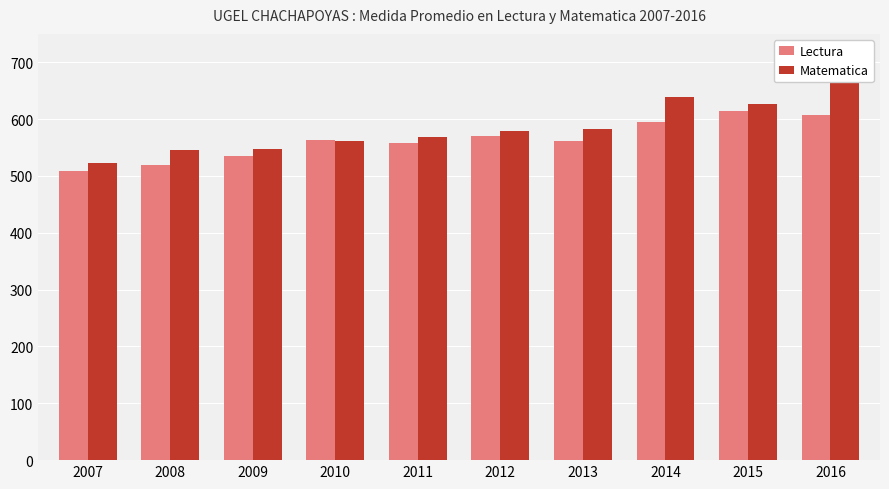

What is the maximum value for Lectura?

614.7